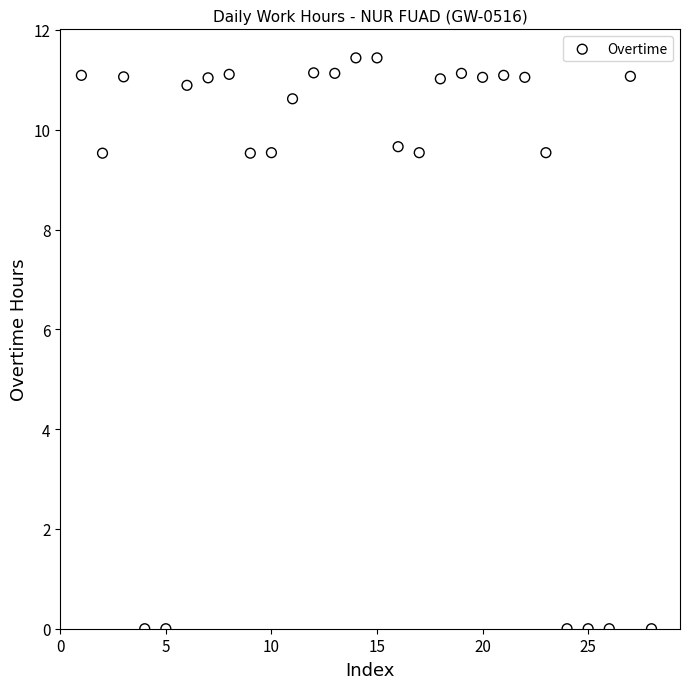

What is the range of Y values (max minus min)?

11.4